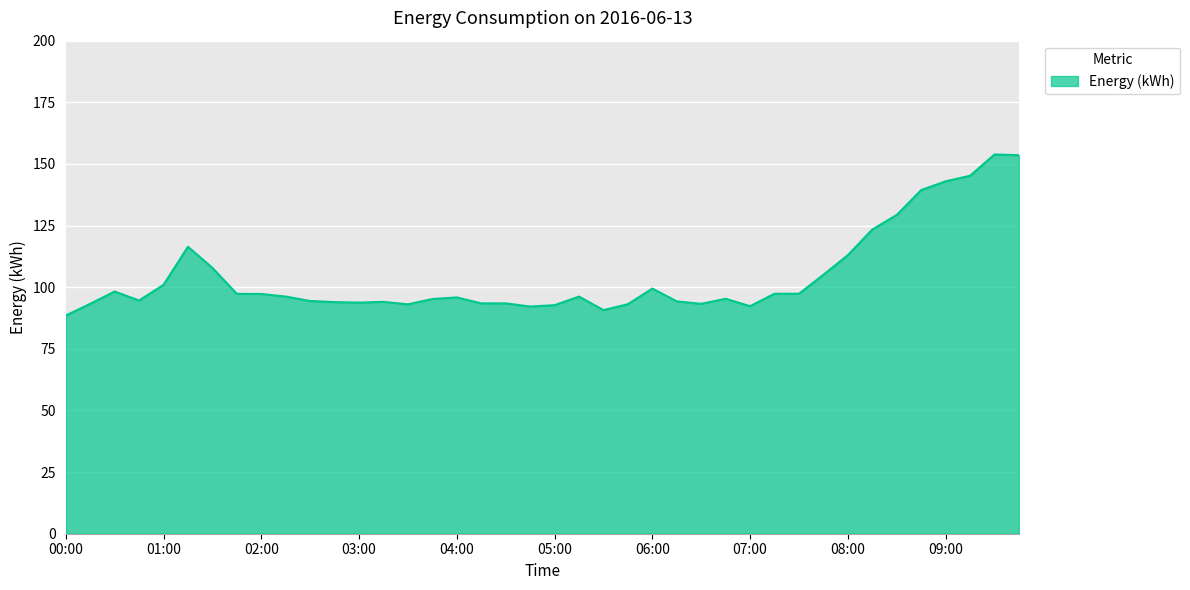

What is the average value?

104.4